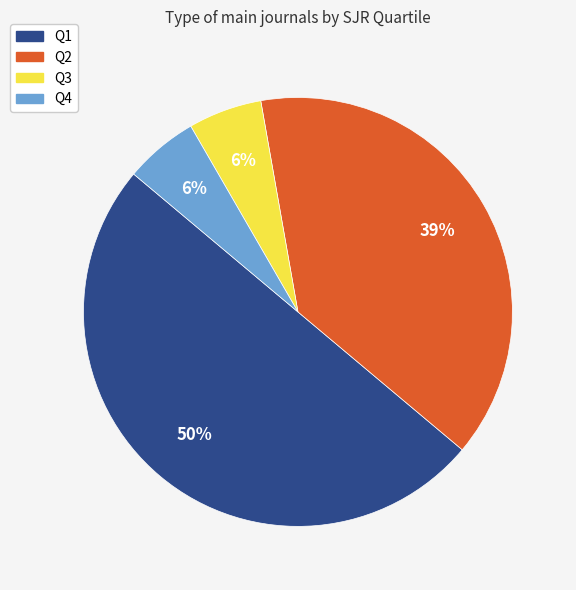

Do Q2 and Q1 together represent more than half of the pie?

Yes